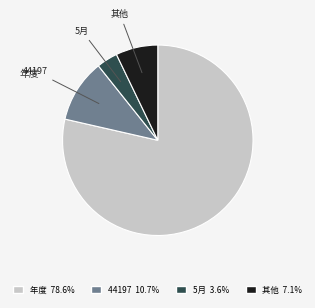

Is there any slice that represents more than half of the pie?

Yes